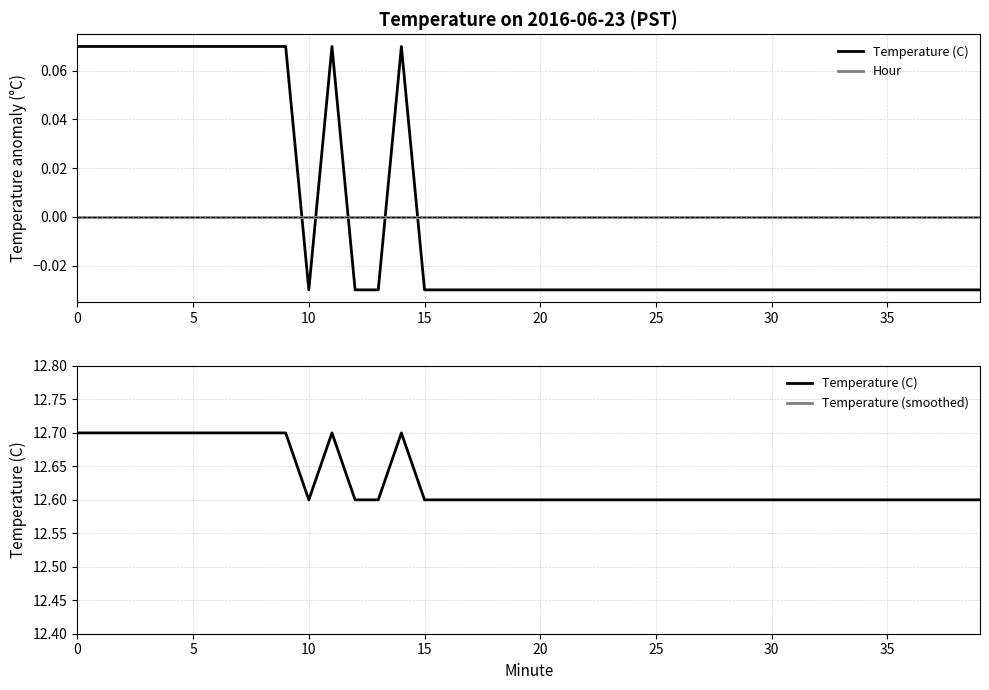

True or false: Temperature (smoothed) and Temperature (C) cross at least once.

False